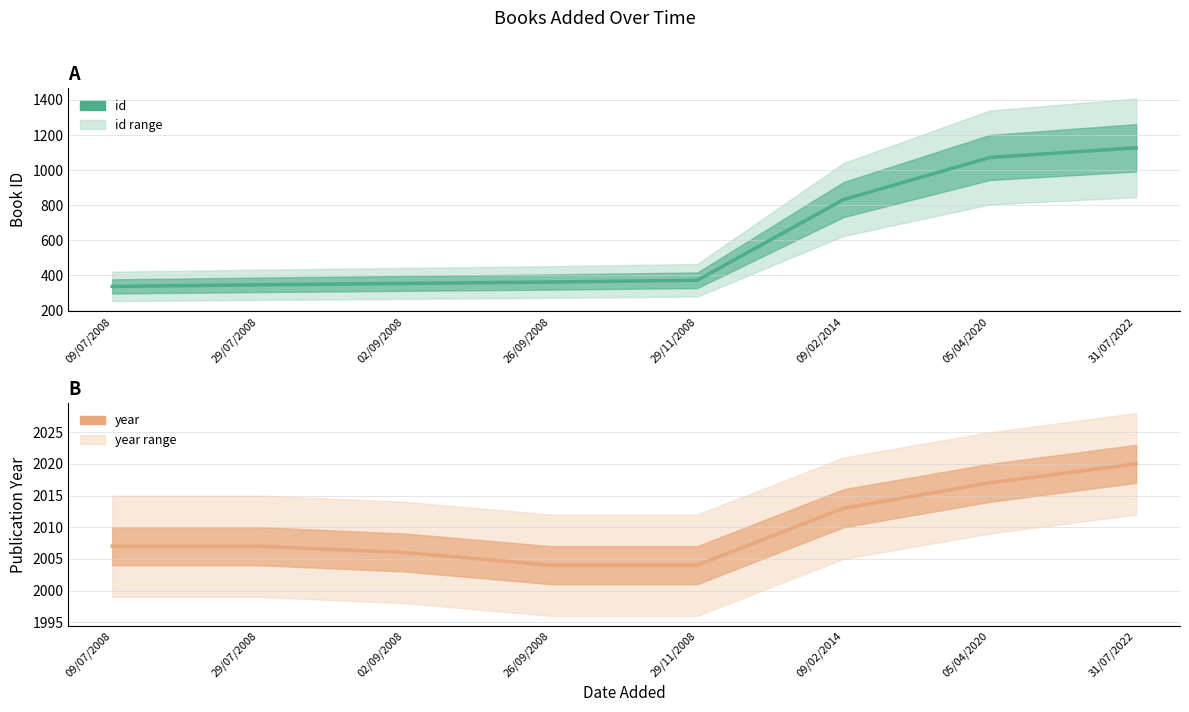

True or false: id and year intersect in this chart.

False